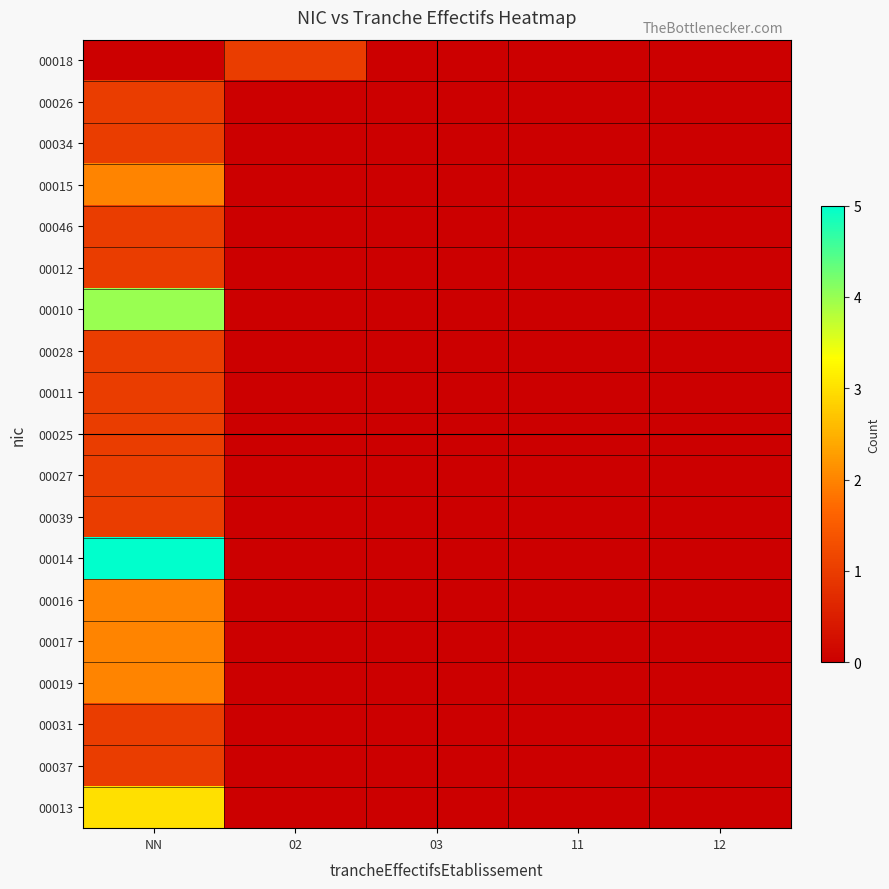

How many data points does each series have?

5